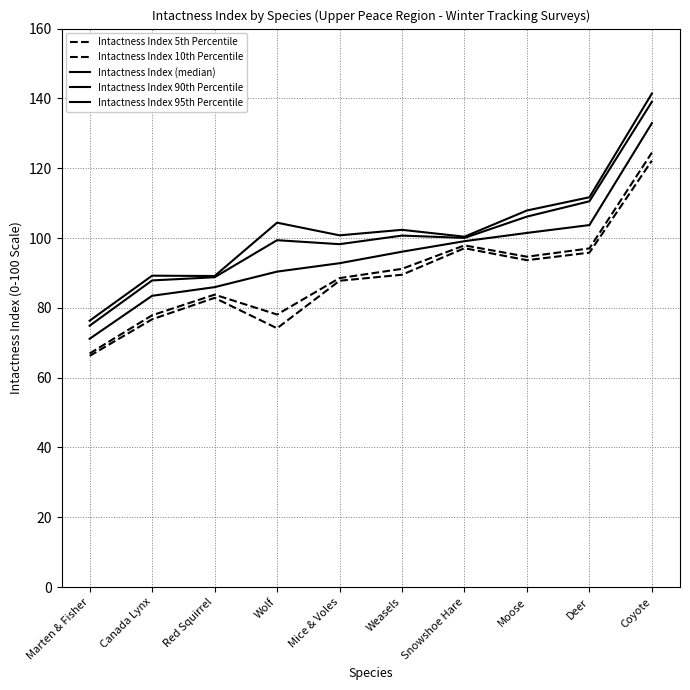

At how many categories does at least one series exceed 110?

2